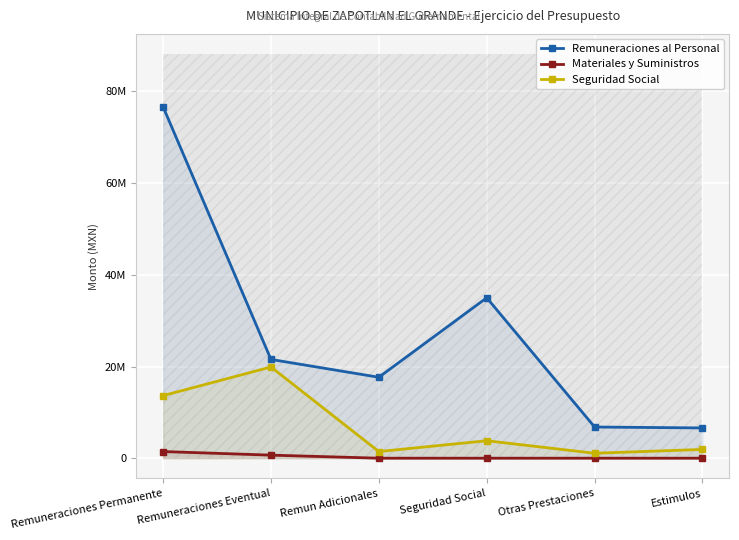

How many lines are shown in the chart?

3